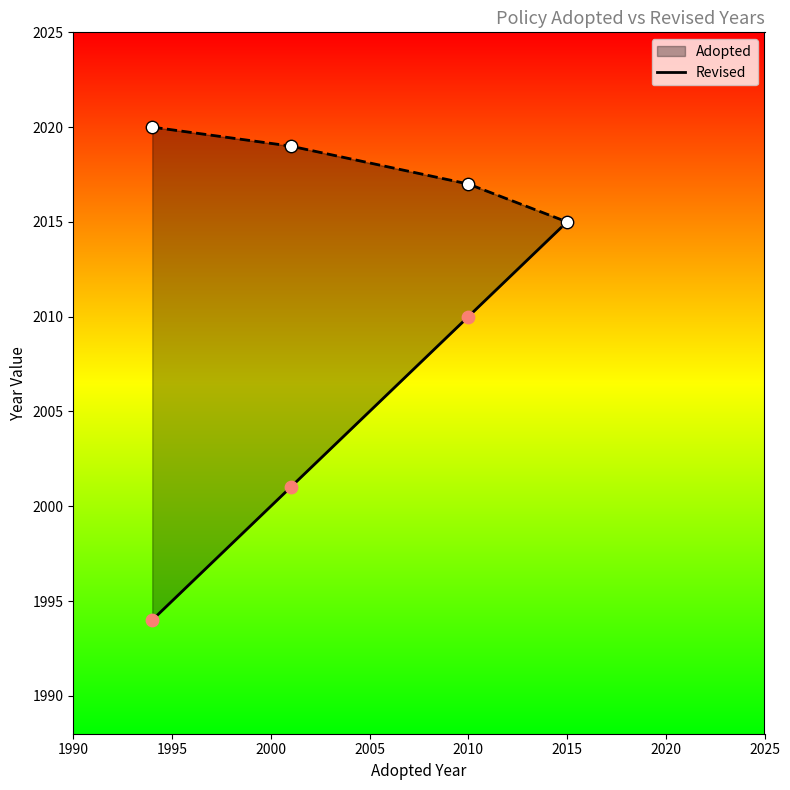

Which series contains the highest Y value?

Revised